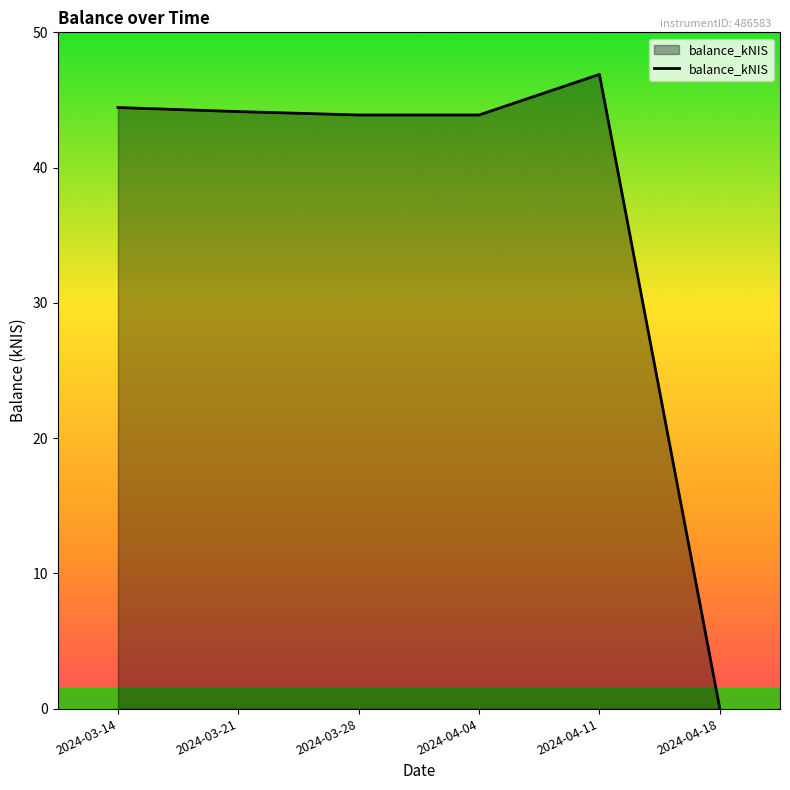

The value at 2024-03-21 is 15.3. True or false?

False